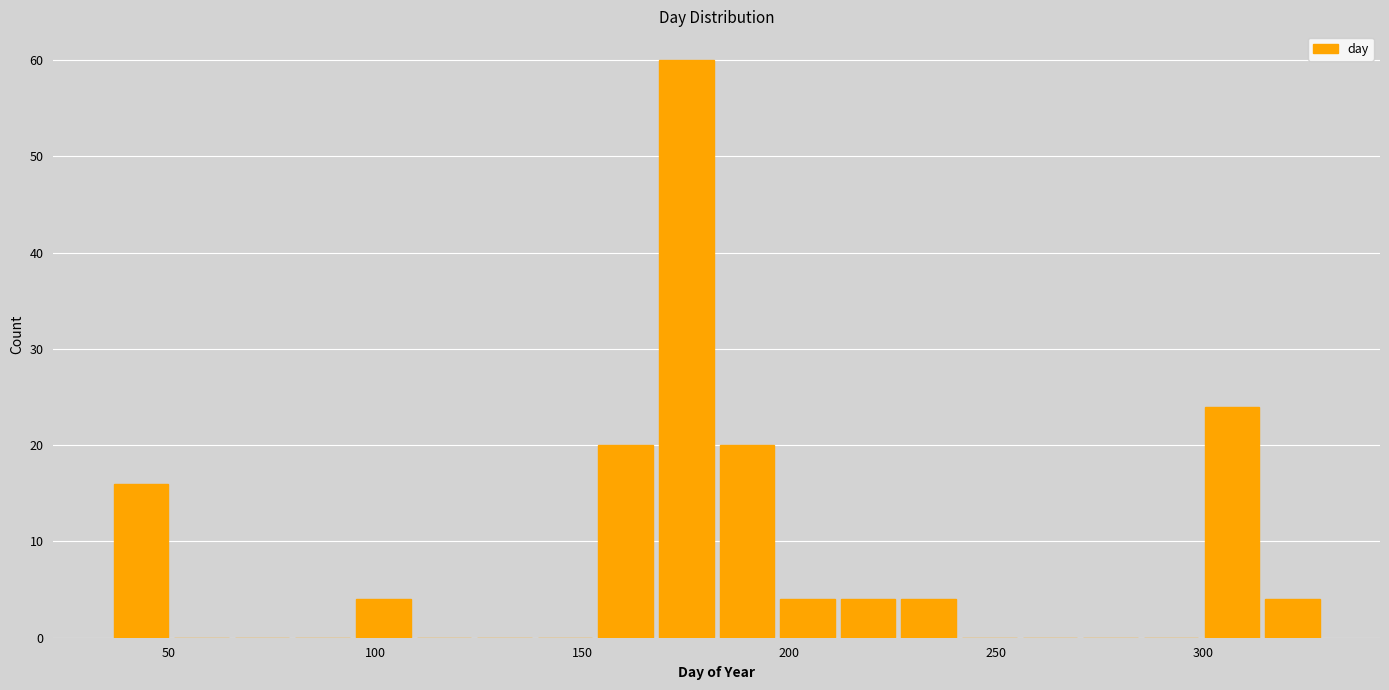

Read against the x-axis, roughly where is the centre of the tallest bar?

175